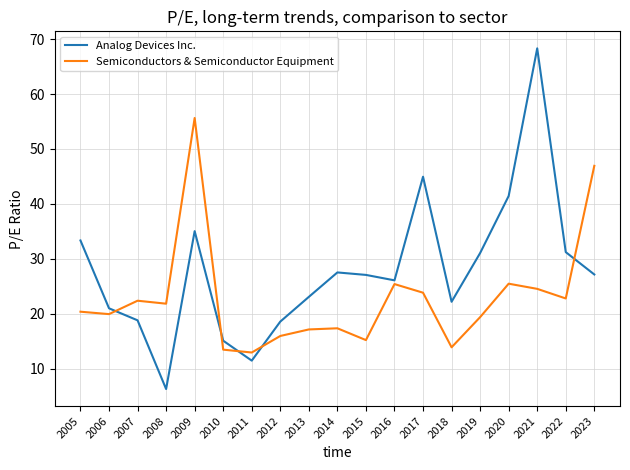

How many lines are shown in the chart?

2